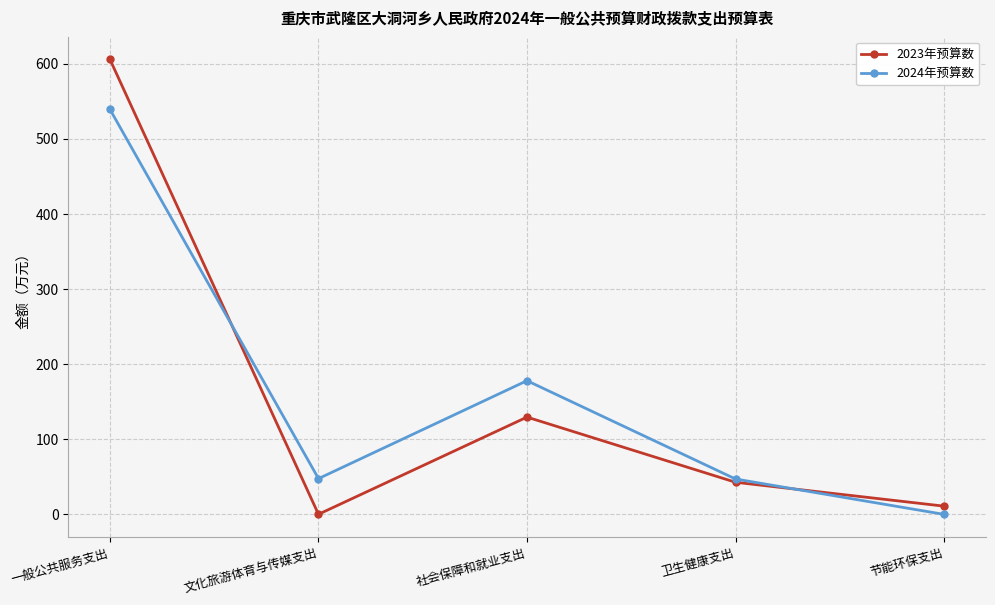

Rank the series by their maximum value, from highest to lowest.

2023年预算数, 2024年预算数